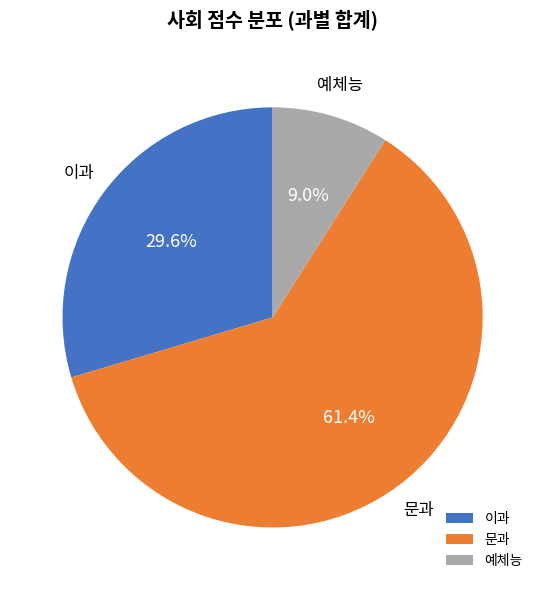

Between 예체능 and 문과, which is larger?

문과